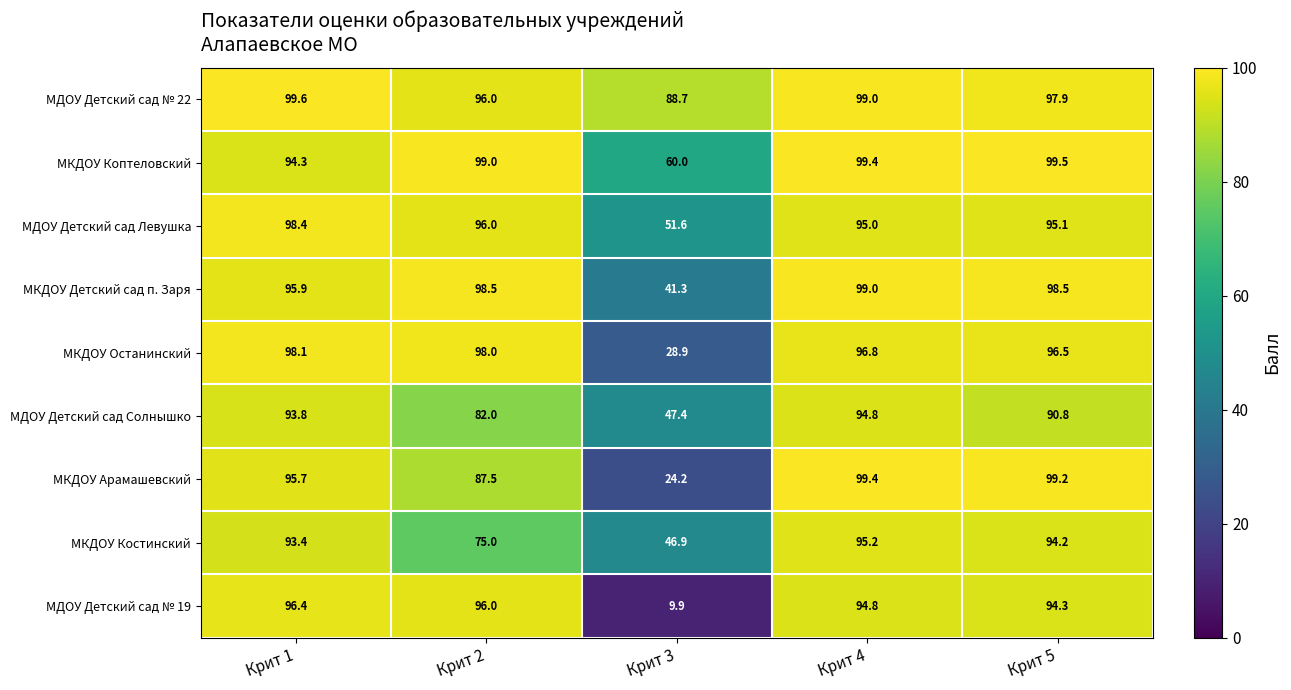

Rank the series by their maximum value, from highest to lowest.

МДОУ Детский сад № 22, МКДОУ Коптеловский, МКДОУ Арамашевский, МКДОУ Детский сад п. Заря, МДОУ Детский сад Левушка, МКДОУ Останинский, МДОУ Детский сад № 19, МКДОУ Костинский, МДОУ Детский сад Солнышко